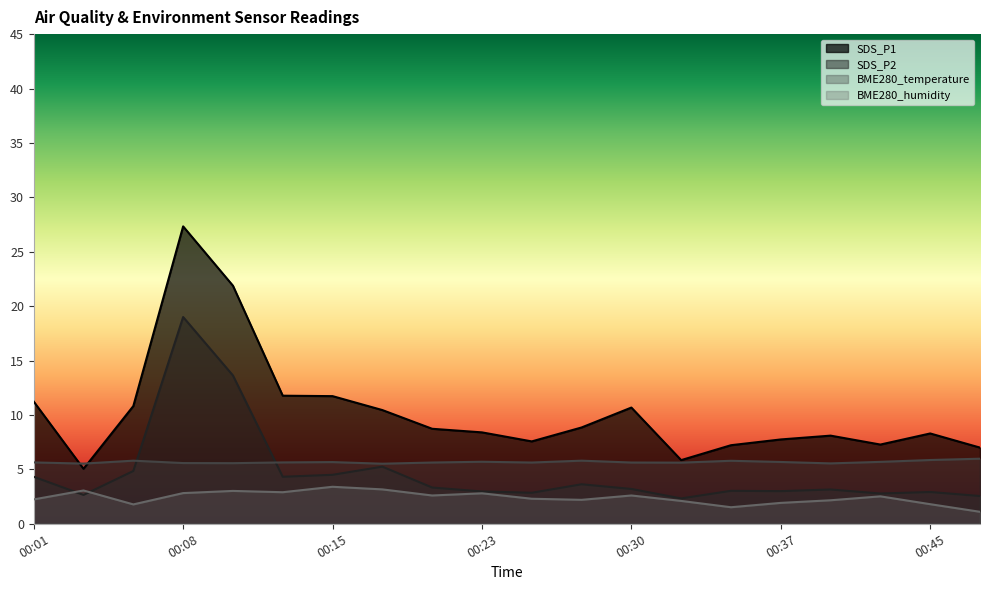

What is the value of the SDS_P1 point at the 9th from the left?

8.7